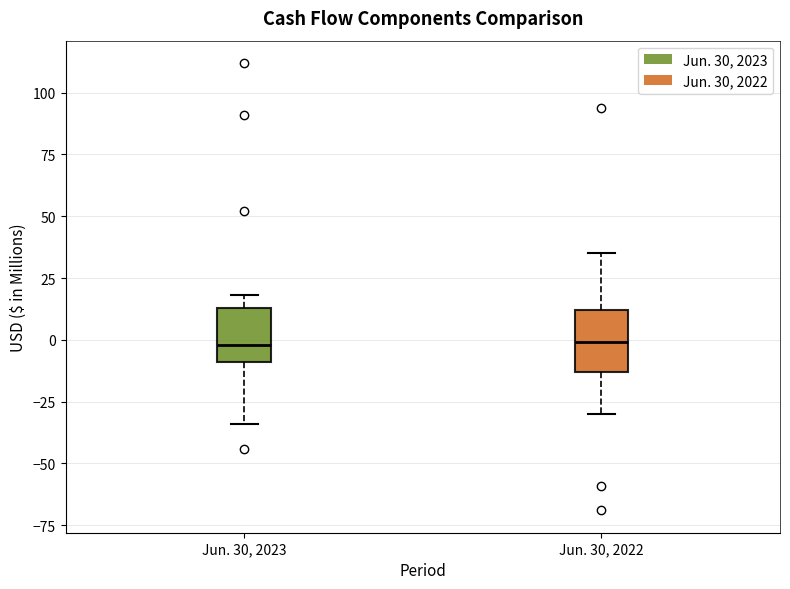

Where does the median line of the box for Jun. 30, 2023 sit on the y-axis? The values are not printed on the chart, so give them approximately, as read against the axis.

0